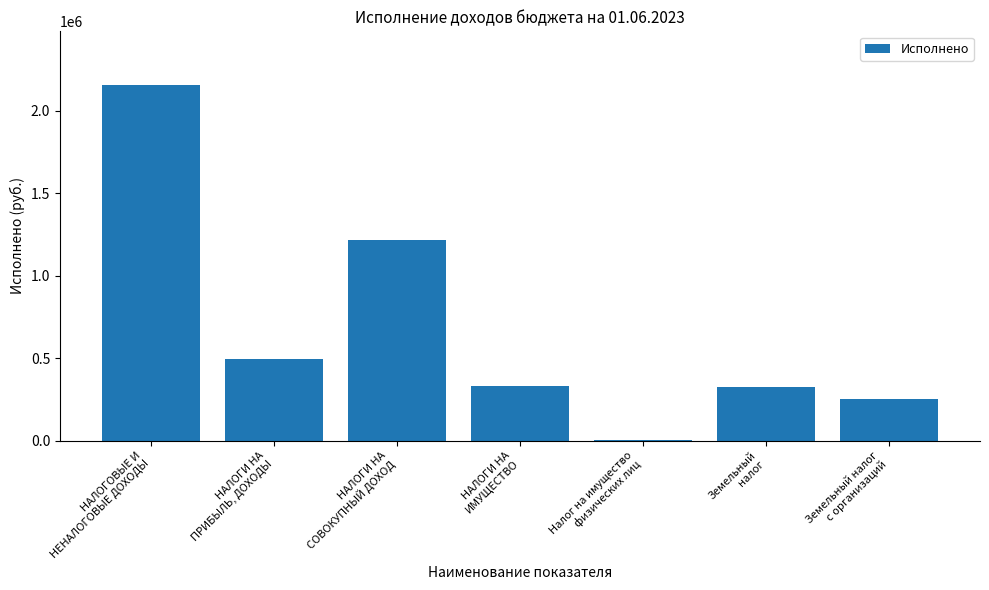

What is the greatest value displayed?

2156349.8